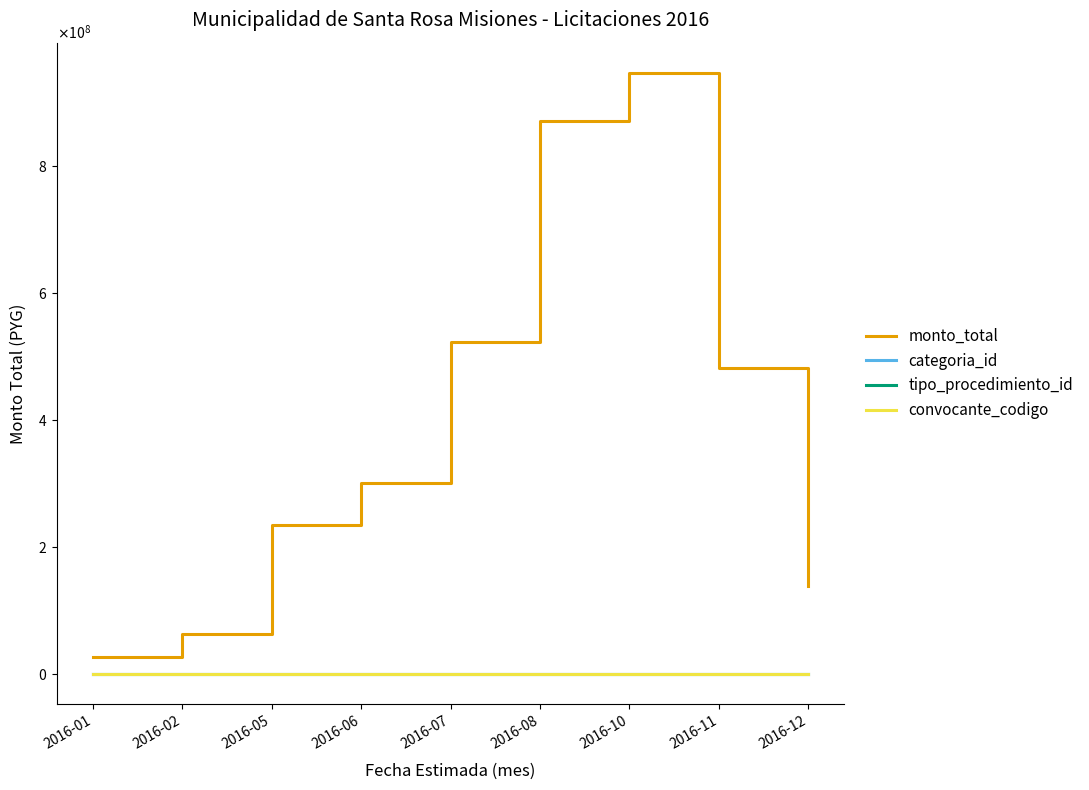

Does the chart display data point markers on the line(s)?

No